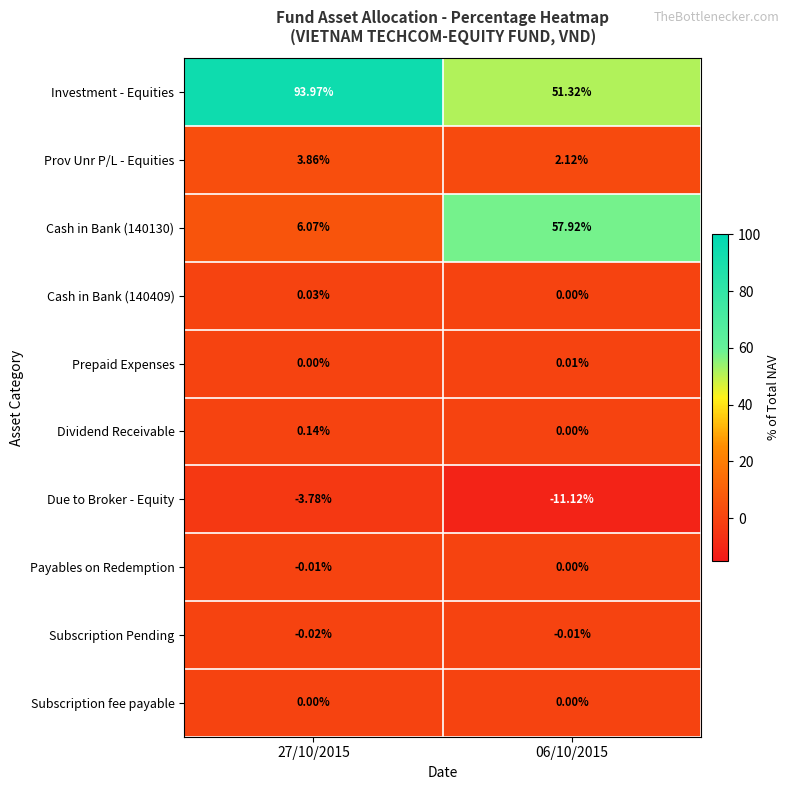

Which series has the largest total across all categories?

Investment - Equities